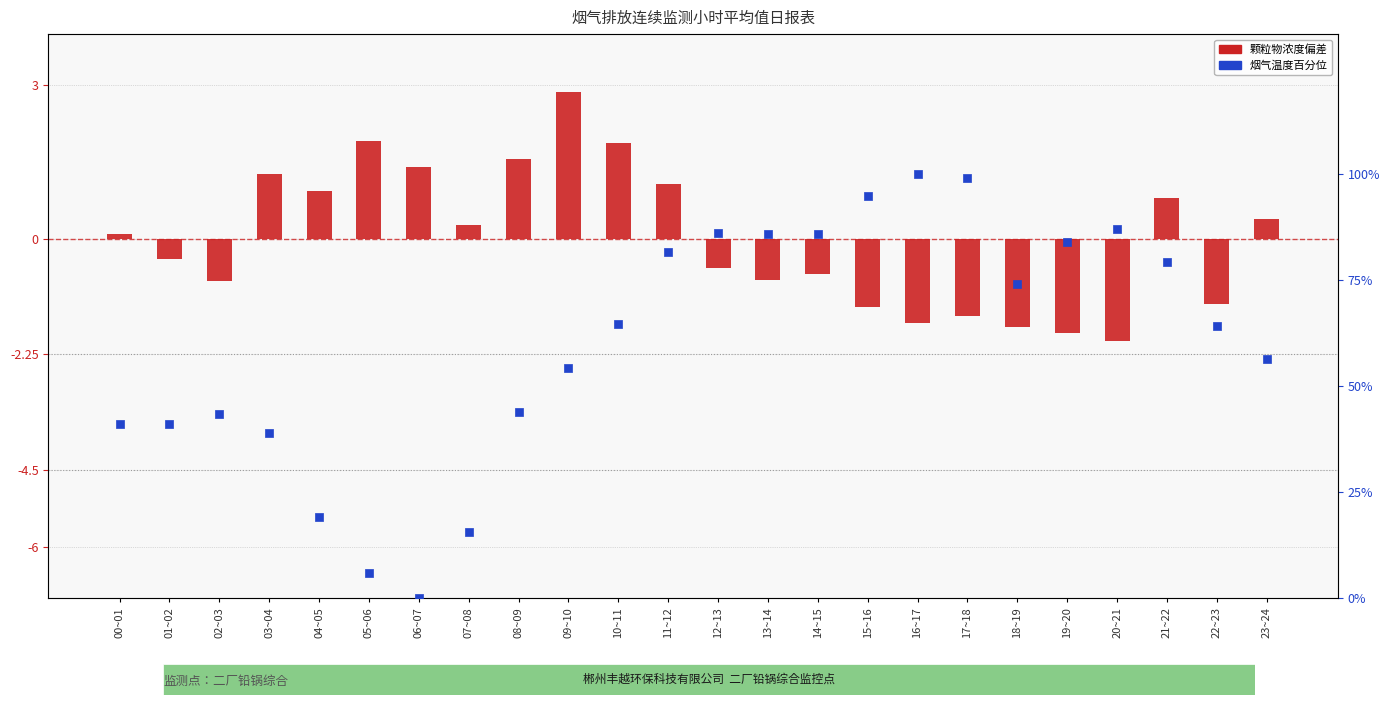

Which series has the largest Y range (max minus min)?

烟气温度百分位